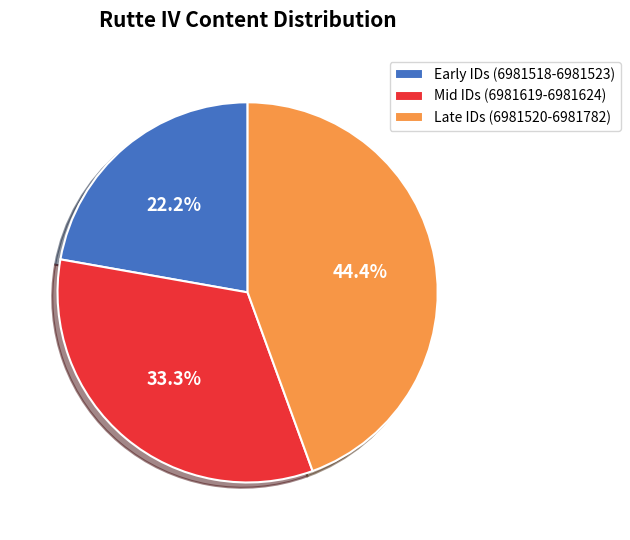

What percentage is NOT represented by Mid IDs (6981619-6981624)?

66.7%